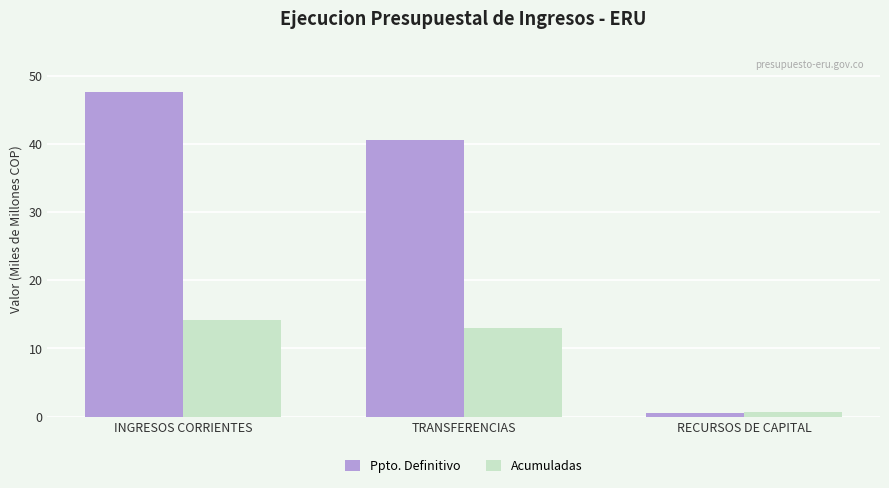

Is the value of Ppto. Definitivo at RECURSOS DE CAPITAL greater than the value of Acumuladas at INGRESOS CORRIENTES?

No